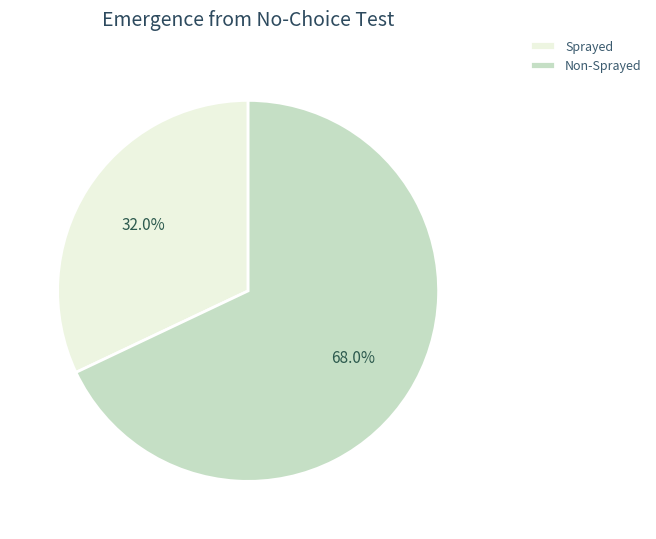

How many segments does this pie chart have?

2